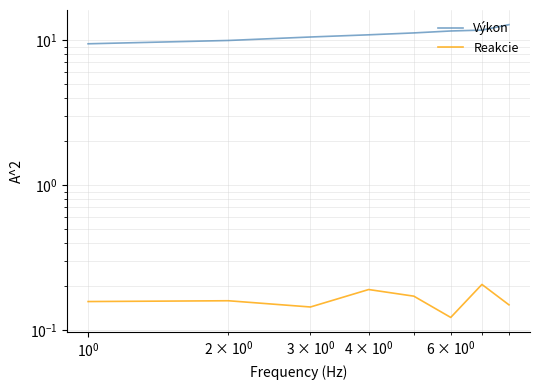

What is the value of the Výkon point at the 7th from the left?

11.7